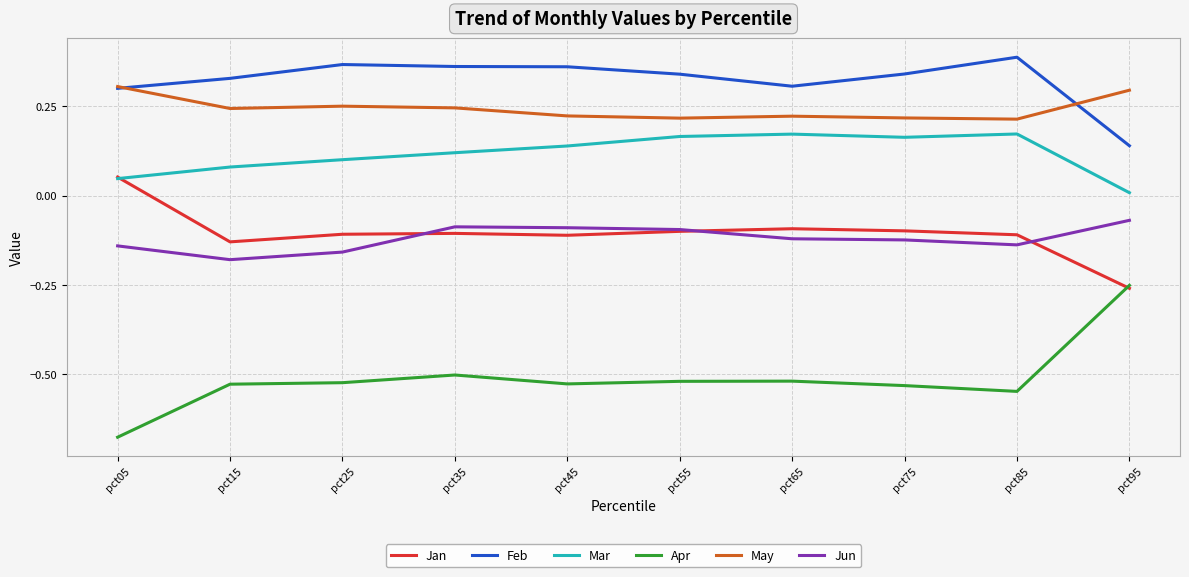

Which series has the largest total across all categories?

Feb